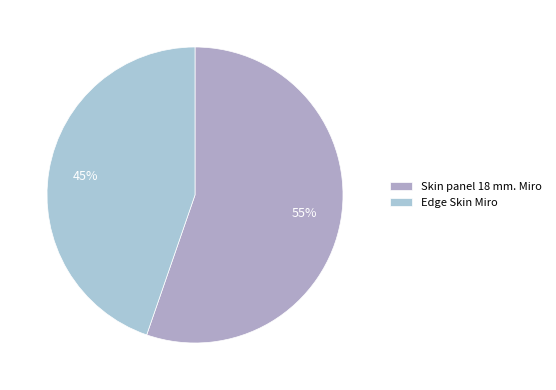

The Skin panel 18 mm. Miro slice represents 55% of the pie. True or false?

True